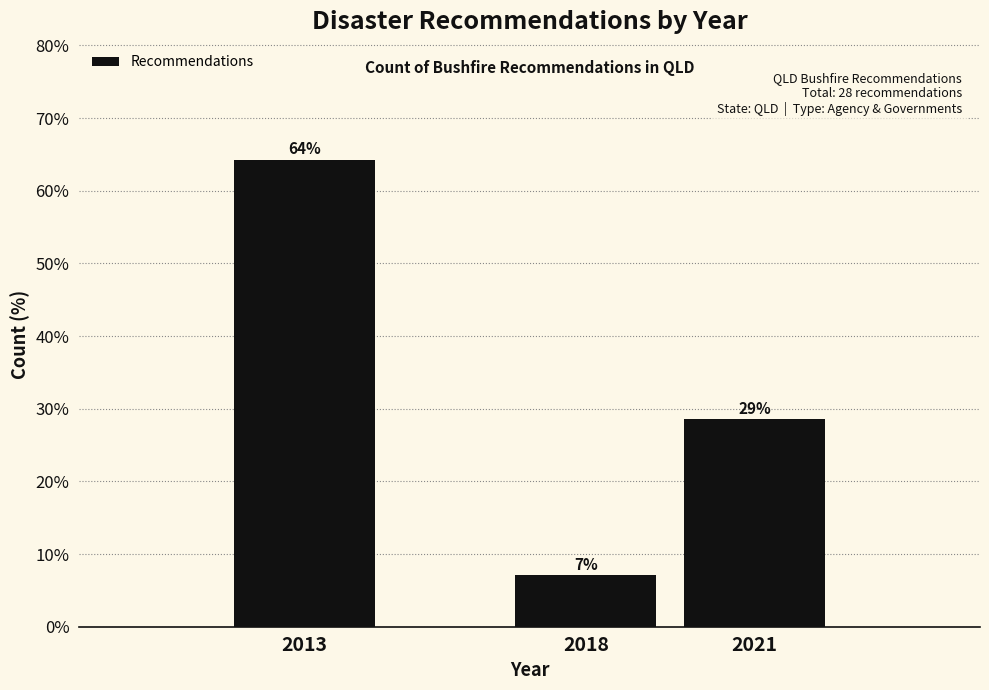

Are the bars horizontal?

No